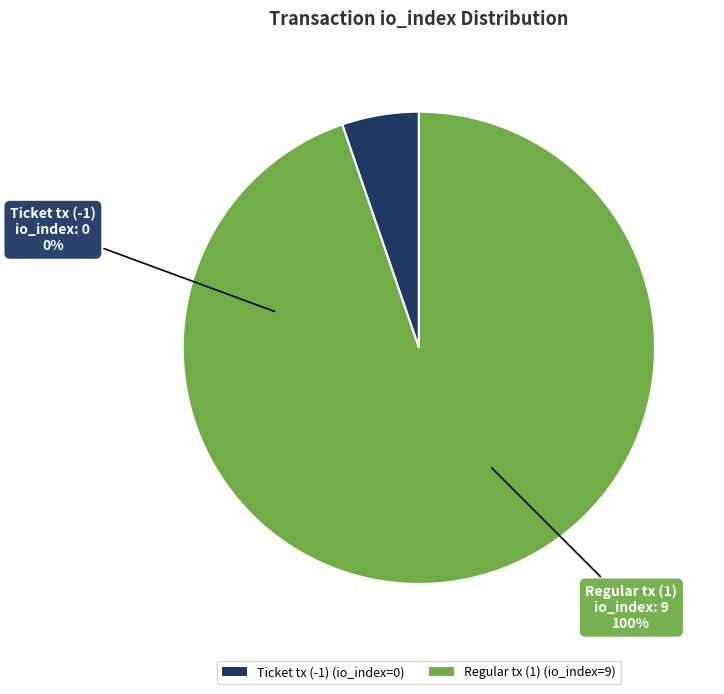

Which has a higher value, Regular tx (1) or Ticket tx (-1)?

Regular tx (1)